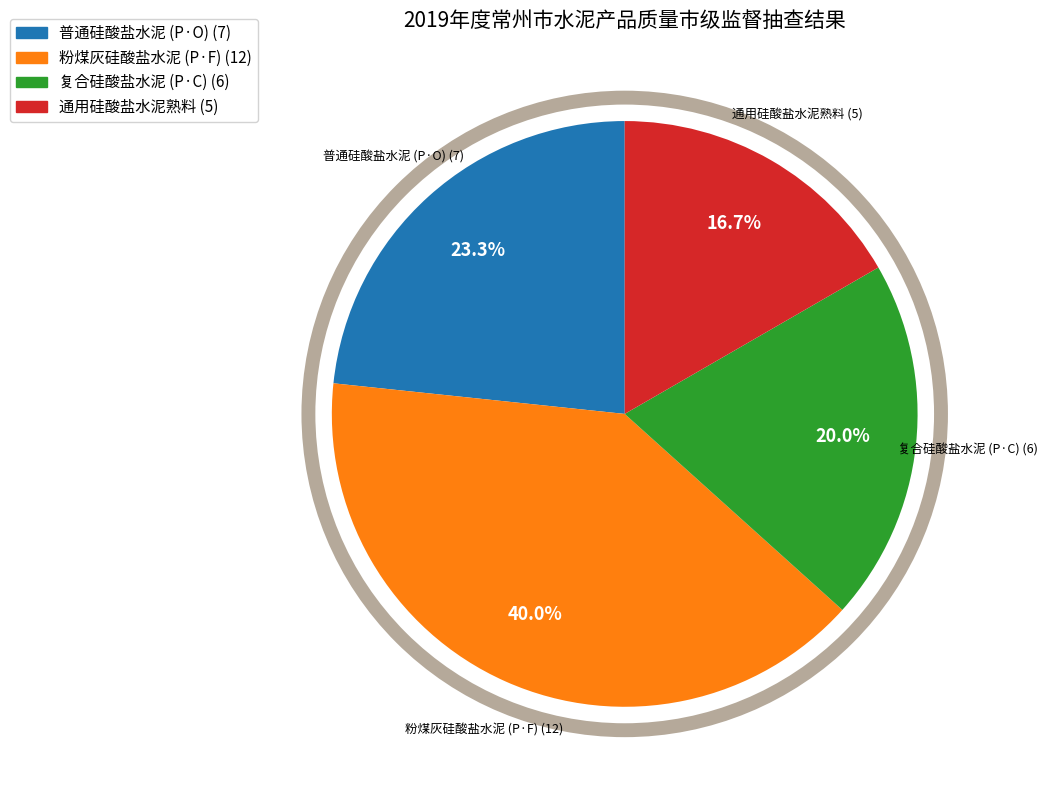

To the nearest percent, what is the difference between the largest and smallest slice percentages?

23%